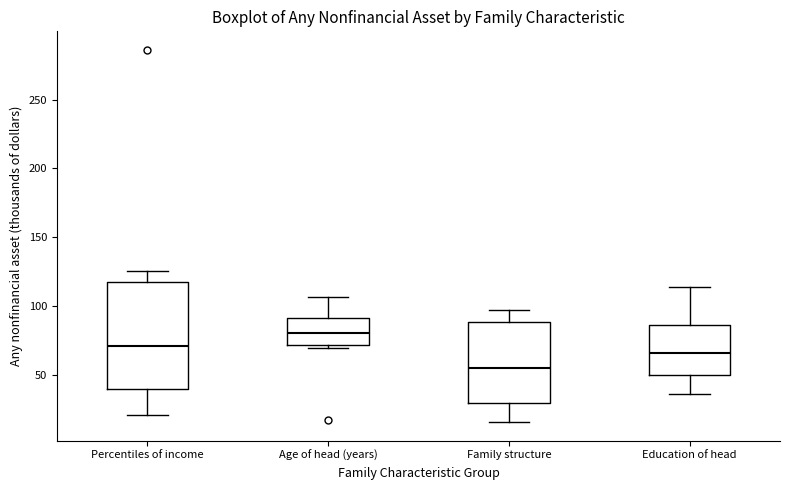

Comparing the boxes themselves (not the whiskers), which one is the tallest?

Percentiles of income